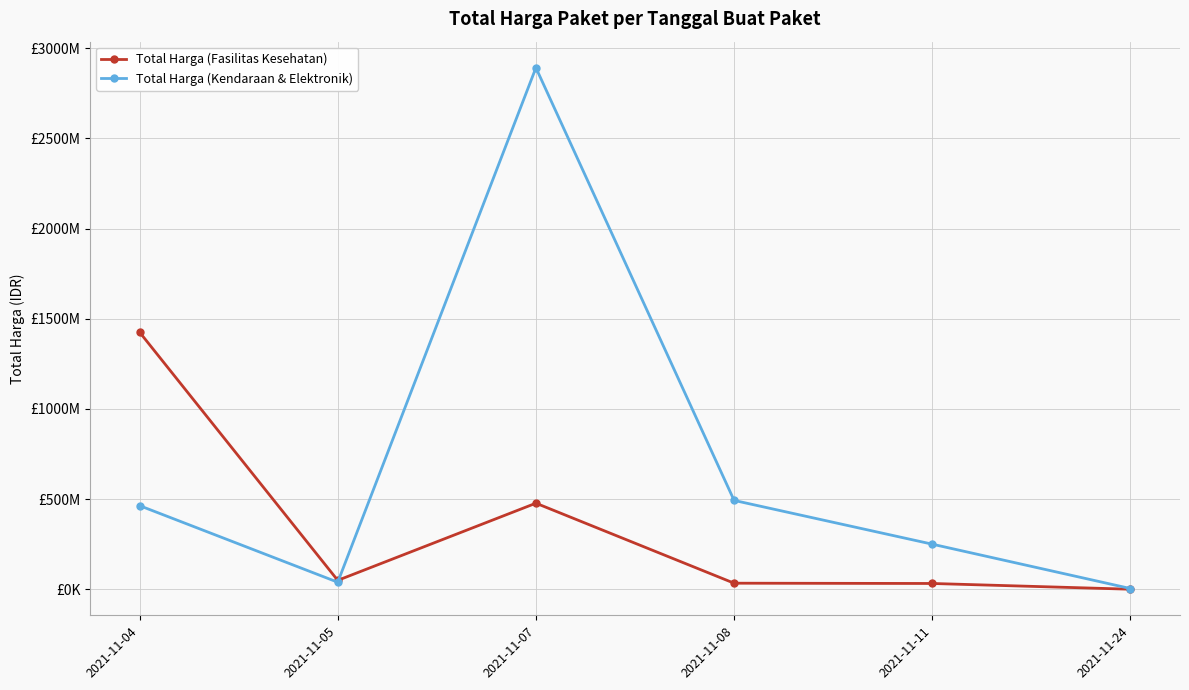

What is the difference between the maximum and minimum values in the Total Harga (Fasilitas Kesehatan) series?

1425290025